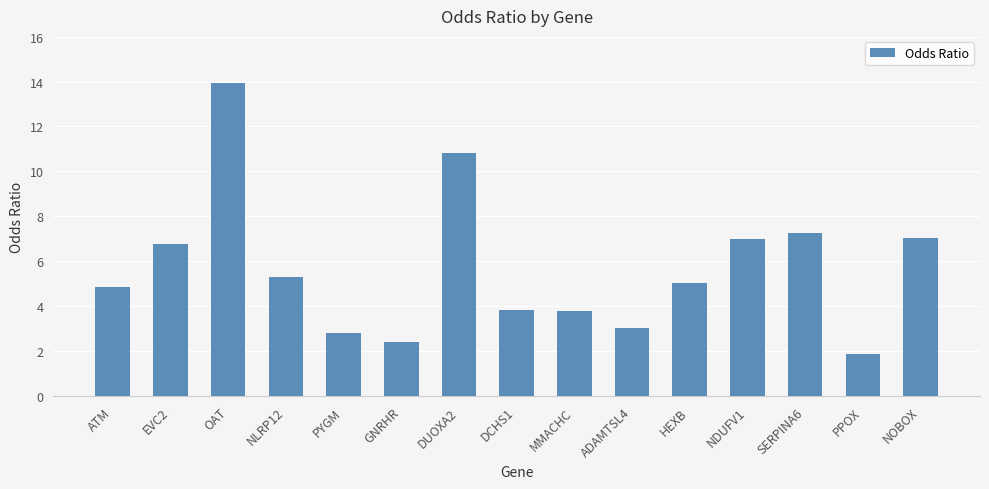

How many values are below 5?

7